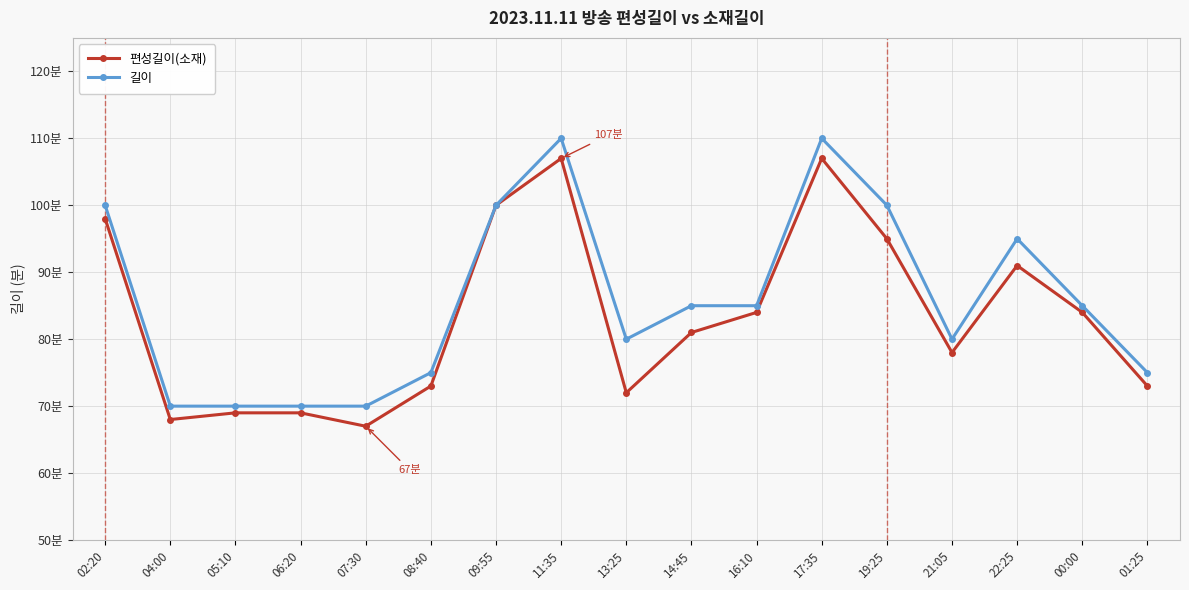

True or false: 길이 has a value of 24 at 14:45.

False